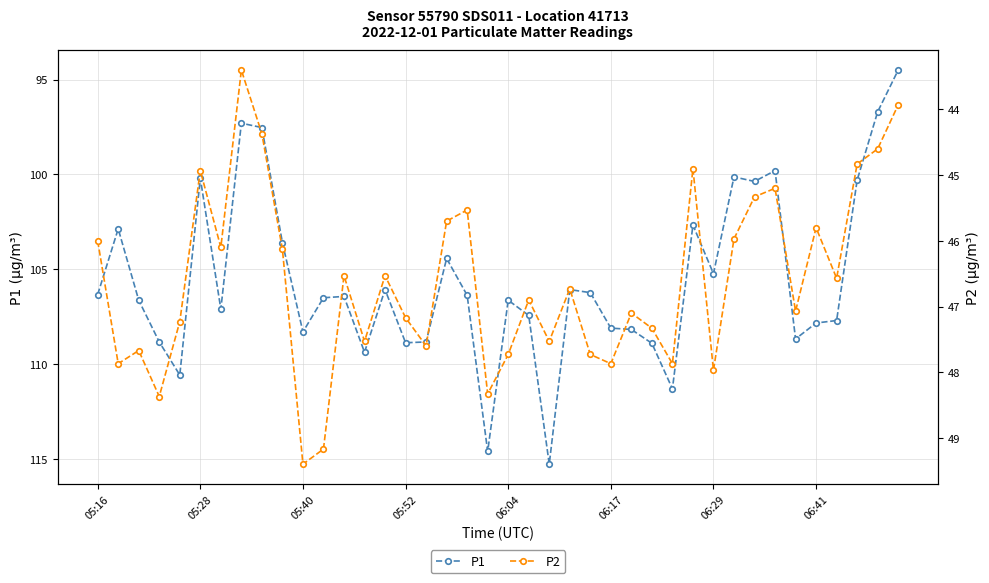

What is the sum of the P2 values at 31 and 8?

90.3